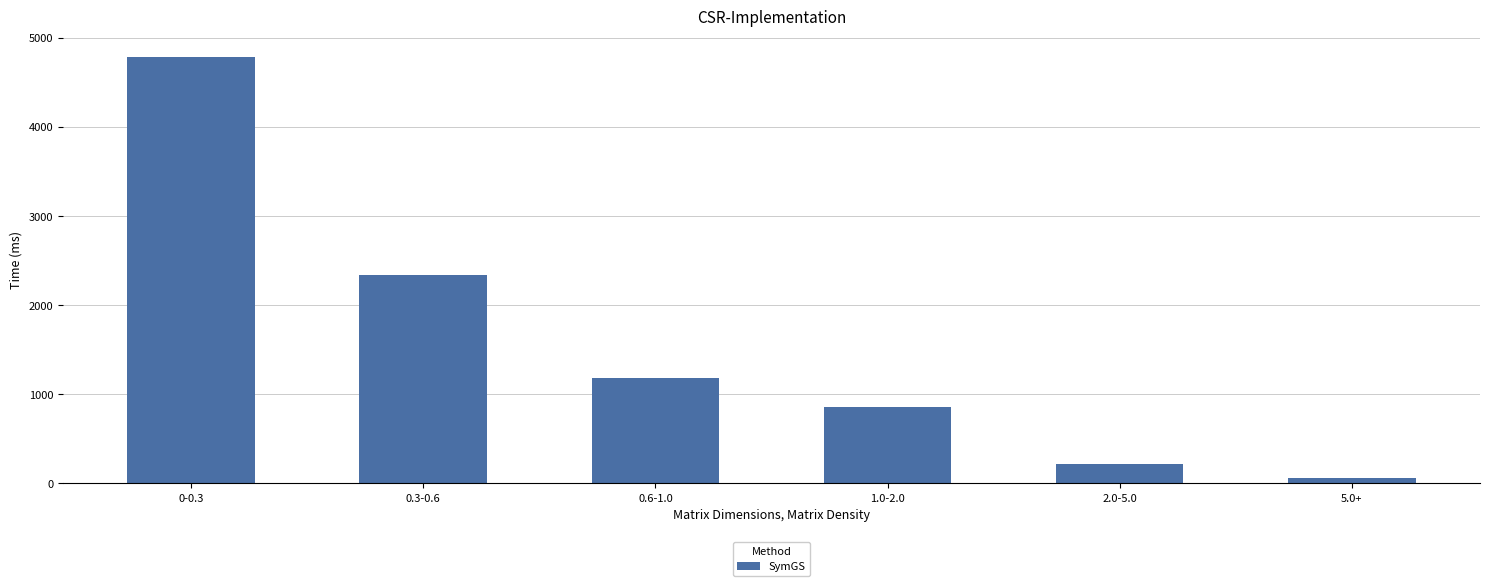

Reading left to right, transcribe all the data shown in this chart.

0-0.3=4777.8	0.3-0.6=2339.6	0.6-1.0=1181.5	1.0-2.0=857.3	2.0-5.0=220.4	5.0+=56.2